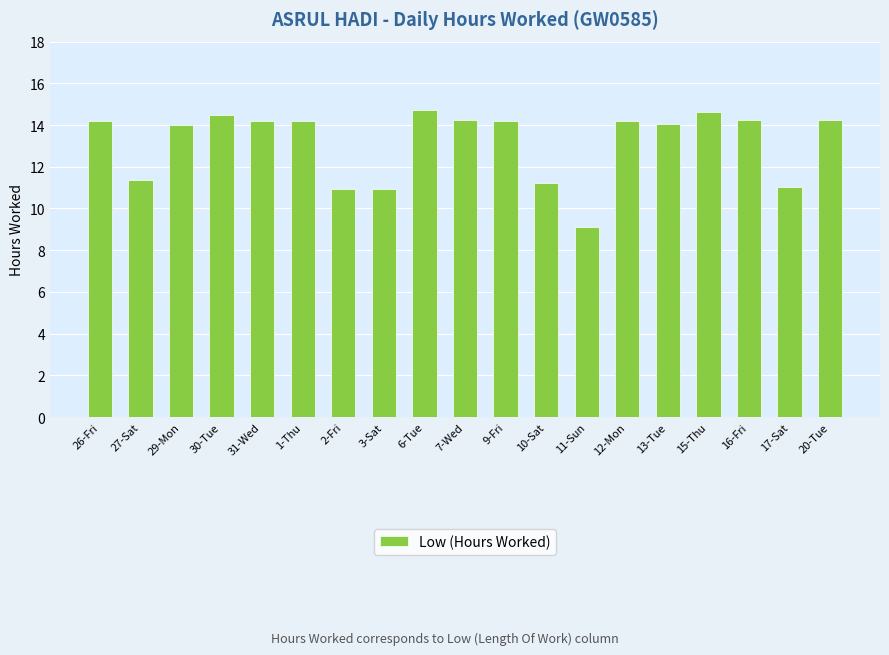

What is the approximate value at 15-Thu?

14.6